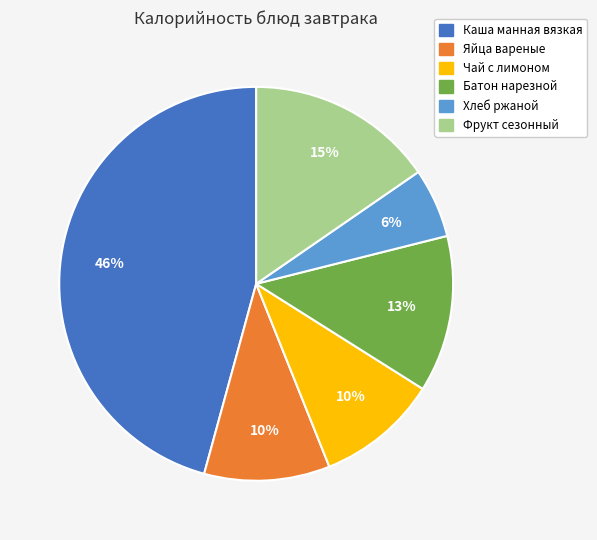

Do Хлеб ржаной and Чай с лимоном together represent more than half of the pie?

No